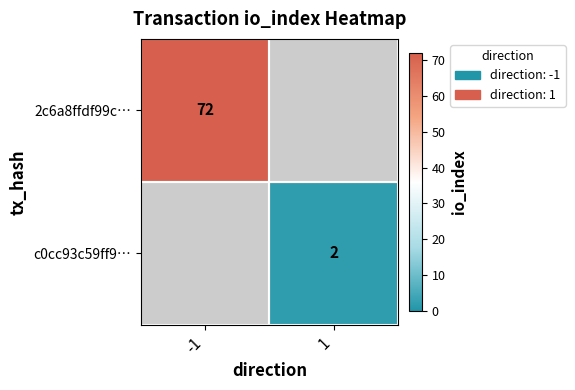

At how many categories does at least one series exceed 16?

1